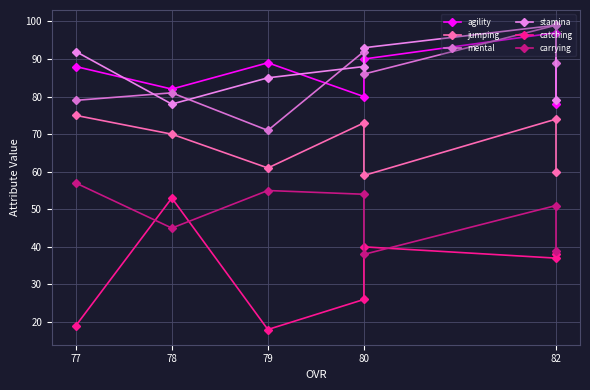

At 78, list the series in order from largest to smallest.

agility, mental, stamina, jumping, catching, carrying